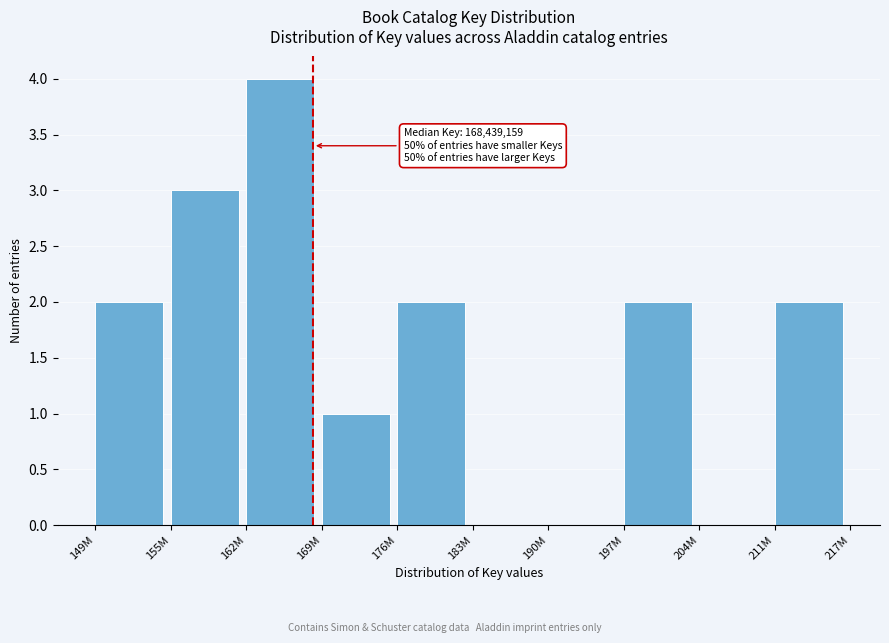

Reading right to left, extract all data points from this chart.

211M=2	204M=0	197M=2	190M=0	183M=0	176M=2	169M=1	162M=4	155M=3	149M=2